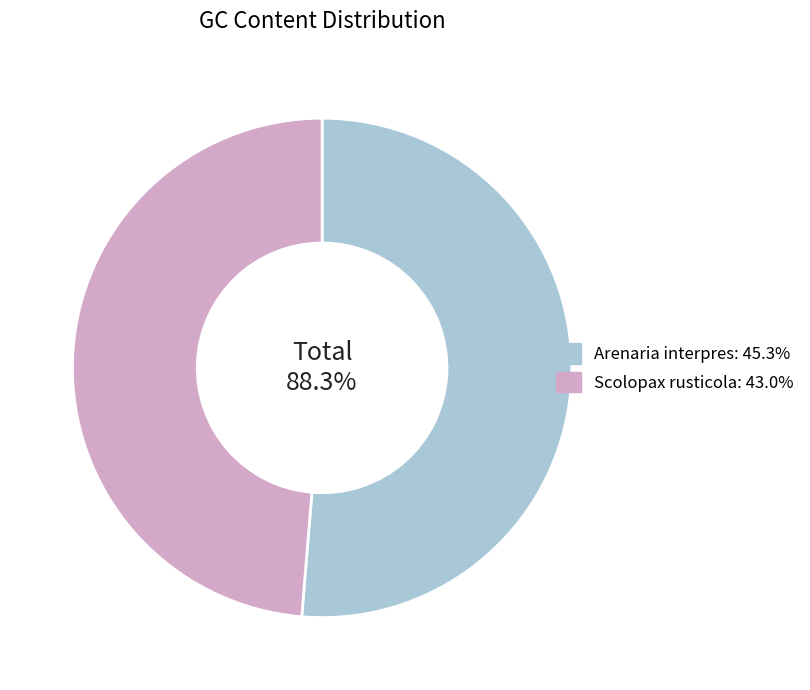

Do Scolopax rusticola and Arenaria interpres together represent more than half of the pie?

Yes